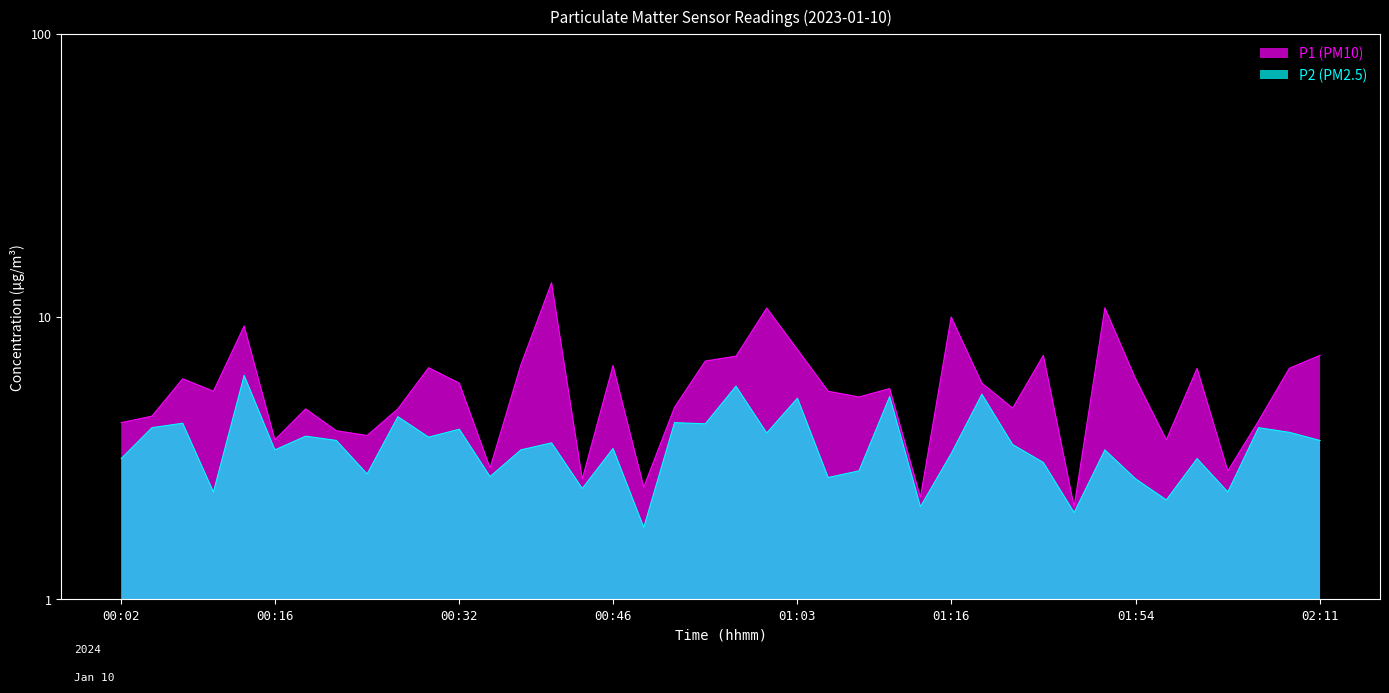

In P1 (PM10), how many points are lower than both neighbors (excluding endpoints)?

12